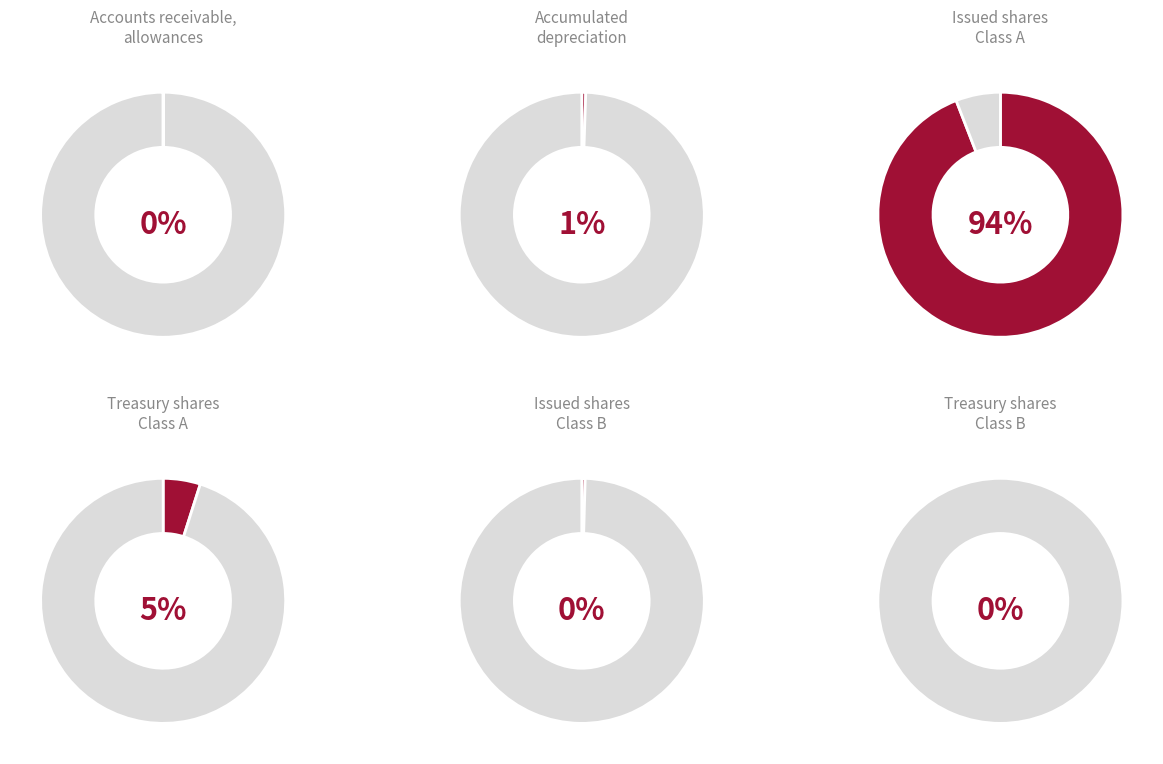

What percentage do Issued shares Class A and Accounts receivable, allowances together represent?

94.1%